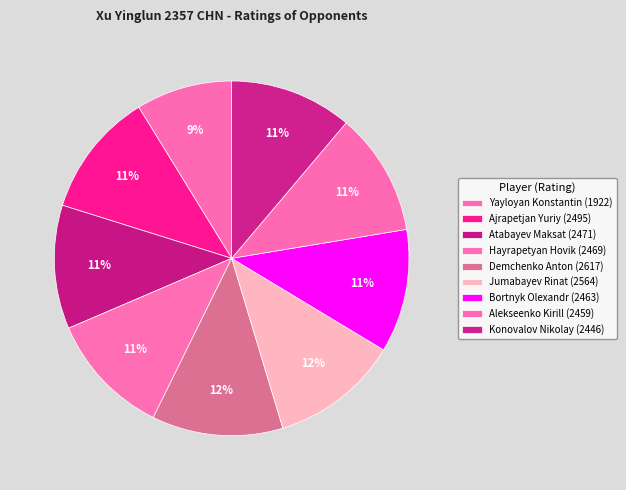

What percentage do Jumabayev Rinat and Ajrapetjan Yuriy together represent?

23.1%